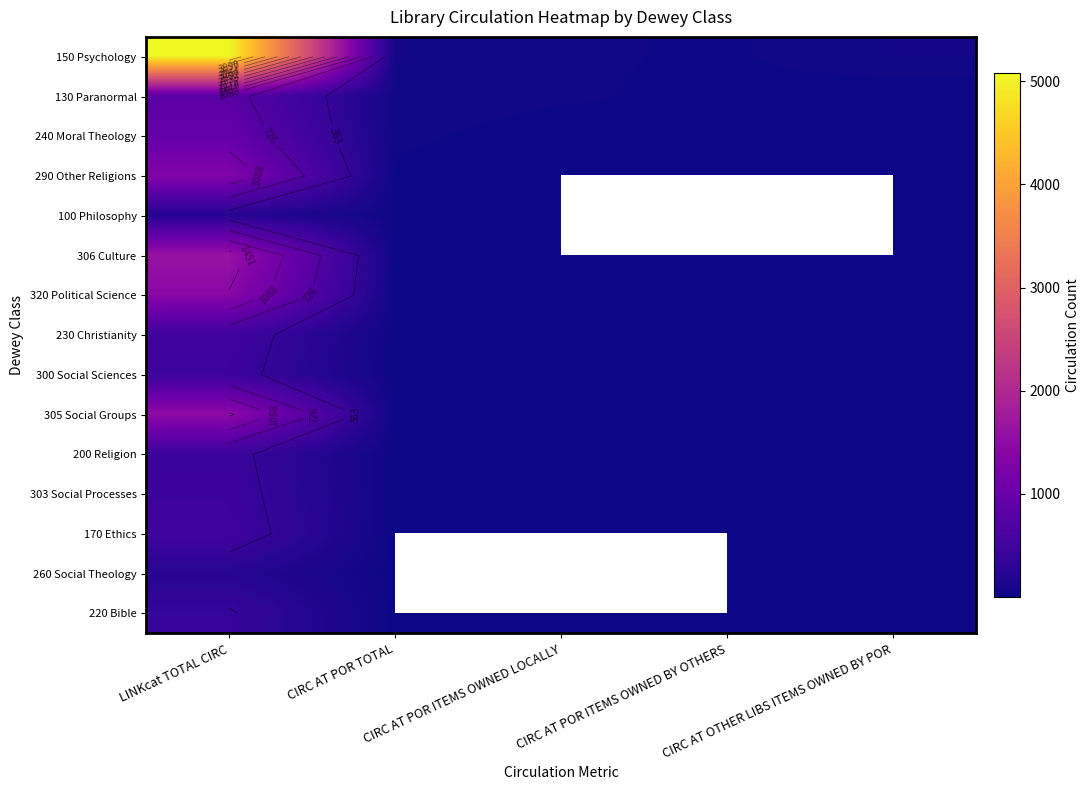

At CIRC AT POR ITEMS OWNED LOCALLY, list the series in order from largest to smallest.

150 Psychology, 130 Paranormal, 100 Philosophy, 240 Moral Theology, 290 Other Religions, 320 Political Science, 300 Social Sciences, 305 Social Groups, 200 Religion, 303 Social Processes, 306 Culture, 230 Christianity, 170 Ethics, 260 Social Theology, 220 Bible